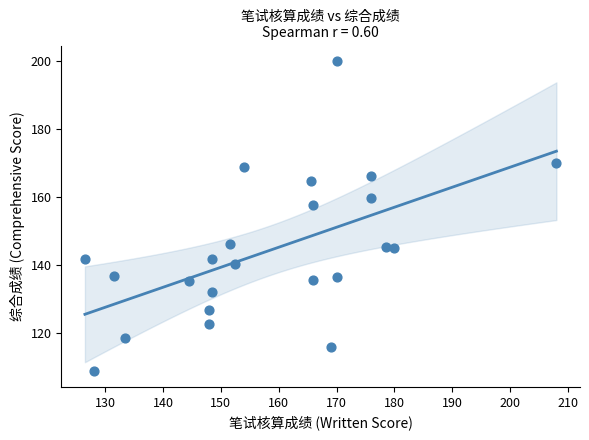

What Y value in the scatter plot is closest to 154?

157.7